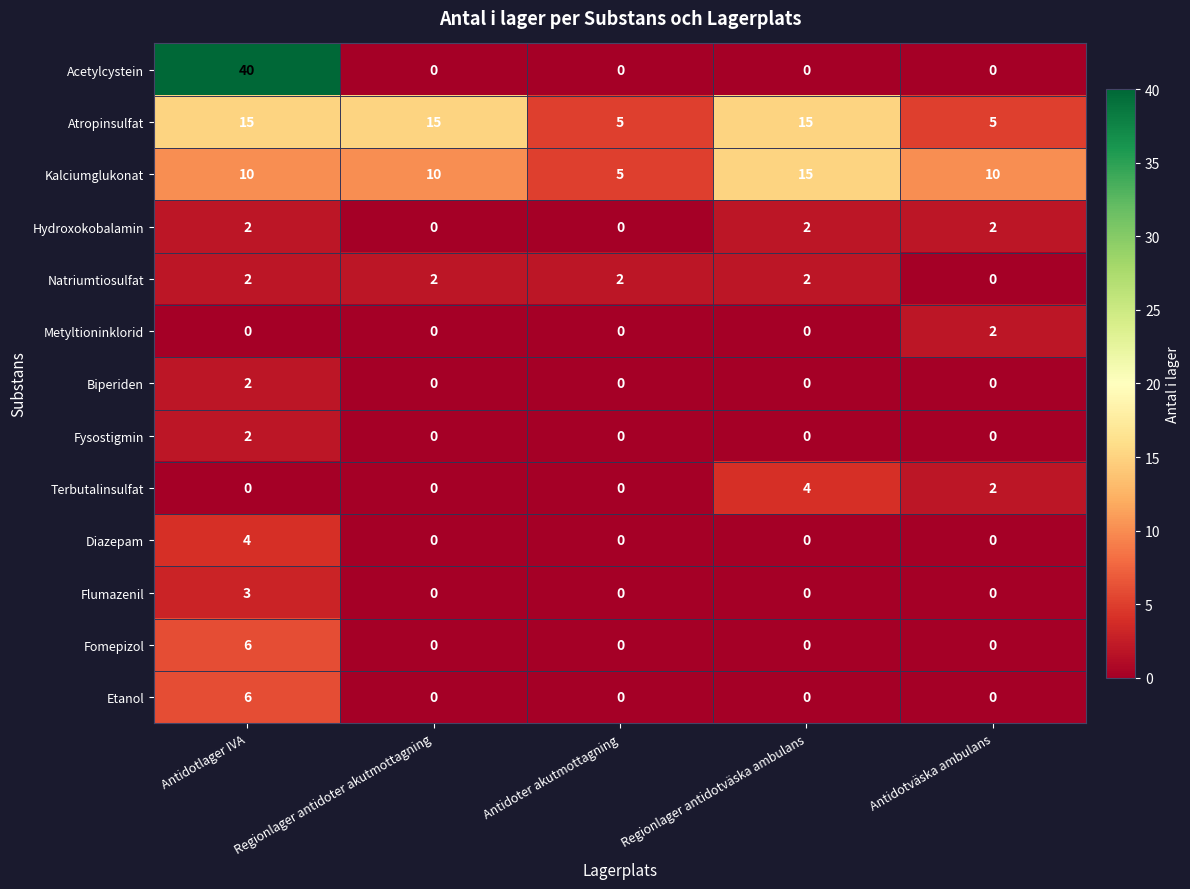

The value of Hydroxokobalamin at Regionlager antidoter akutmottagning is -1. True or false?

False